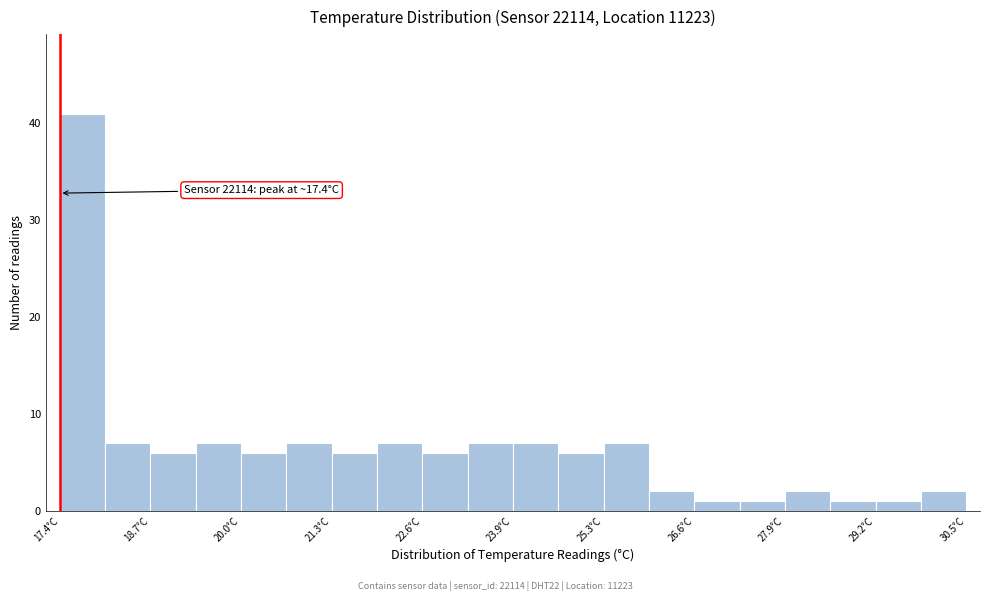

Read against the x-axis, roughly where is the centre of the tallest bar?

17.8